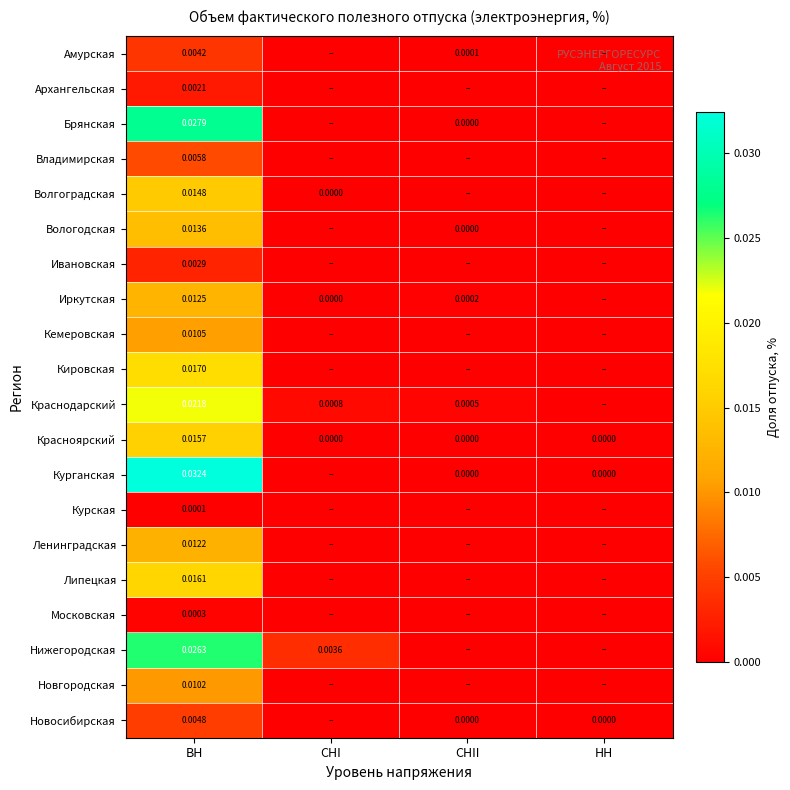

At which category is the sum across all series the highest?

ВН